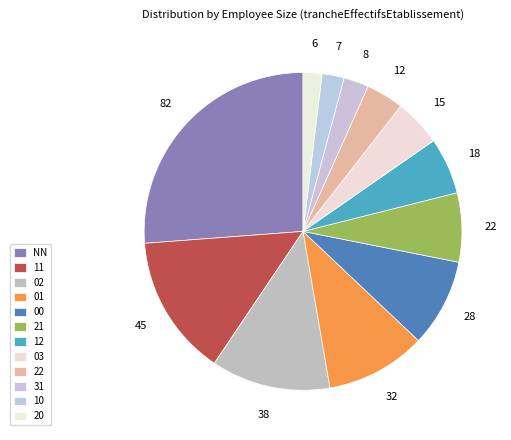

Is there a majority slice in this chart?

No